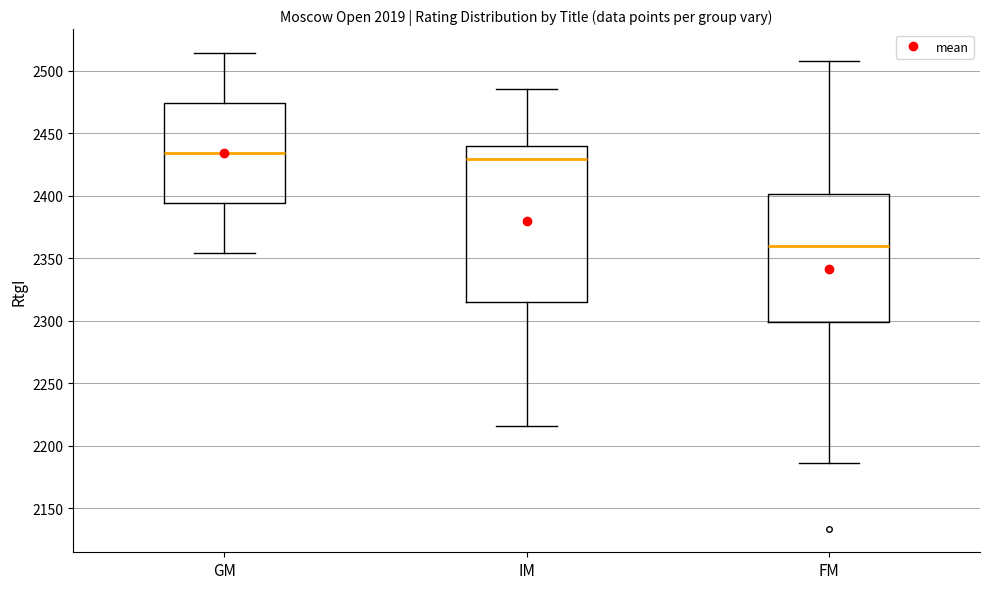

Comparing the boxes themselves (not the whiskers), which one is the tallest?

IM